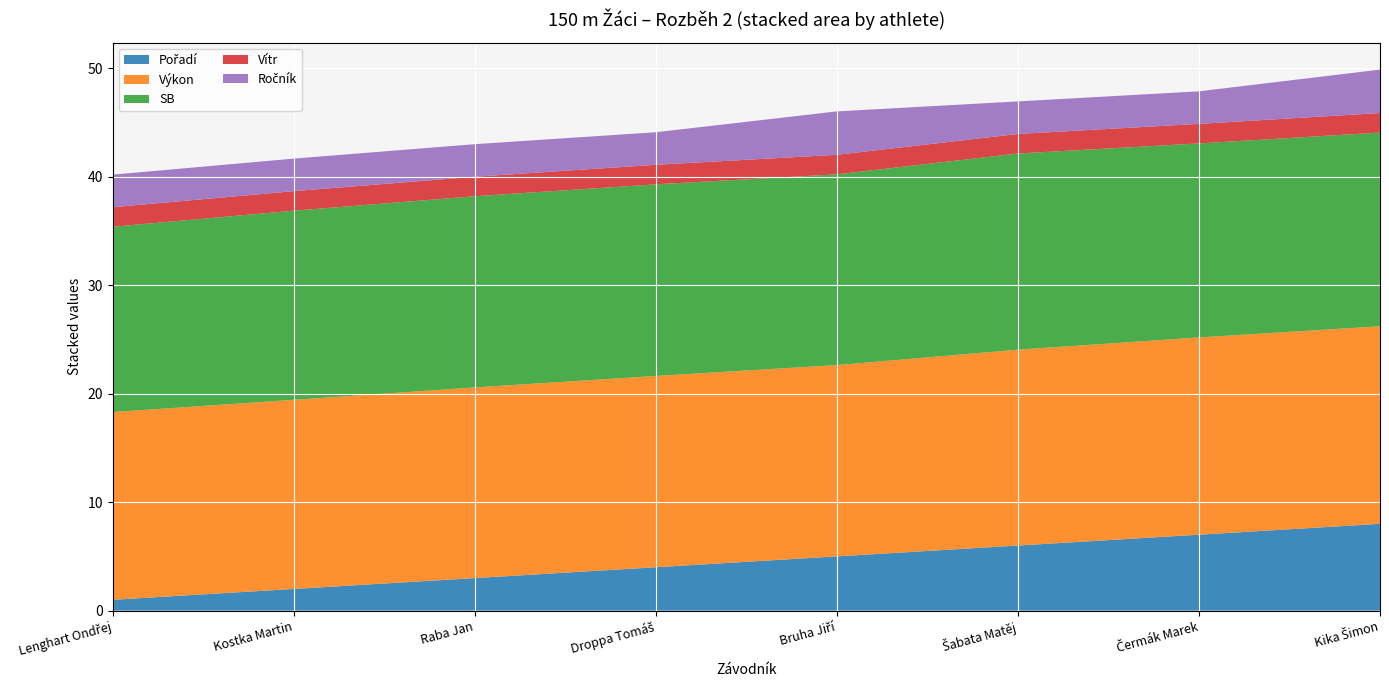

Reading left to right, what are all the values shown in this chart?

Pořadí: 1.0	2.0	3.0	4.0	5.0	6.0	7.0	8.0
Výkon: 17.3	17.4	17.6	17.6	17.6	18.1	18.2	18.2
SB: 17.1	17.4	17.6	17.7	17.6	18.1	17.9	17.9
Vítr: 1.8	1.8	1.8	1.8	1.8	1.8	1.8	1.8
Ročník: 3.0	3.0	3.0	3.0	4.0	3.0	3.0	4.0